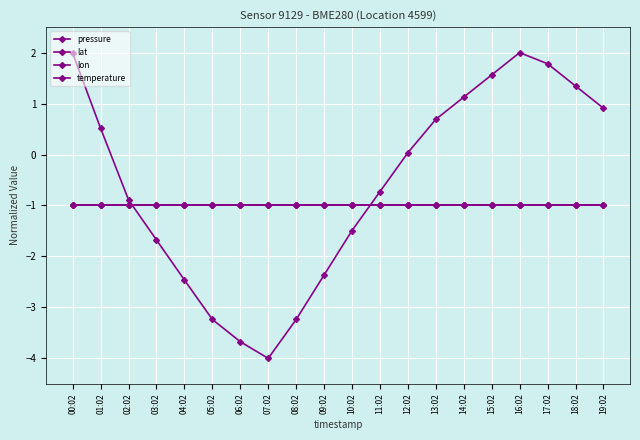

Is this an area chart (filled region under the line)?

No